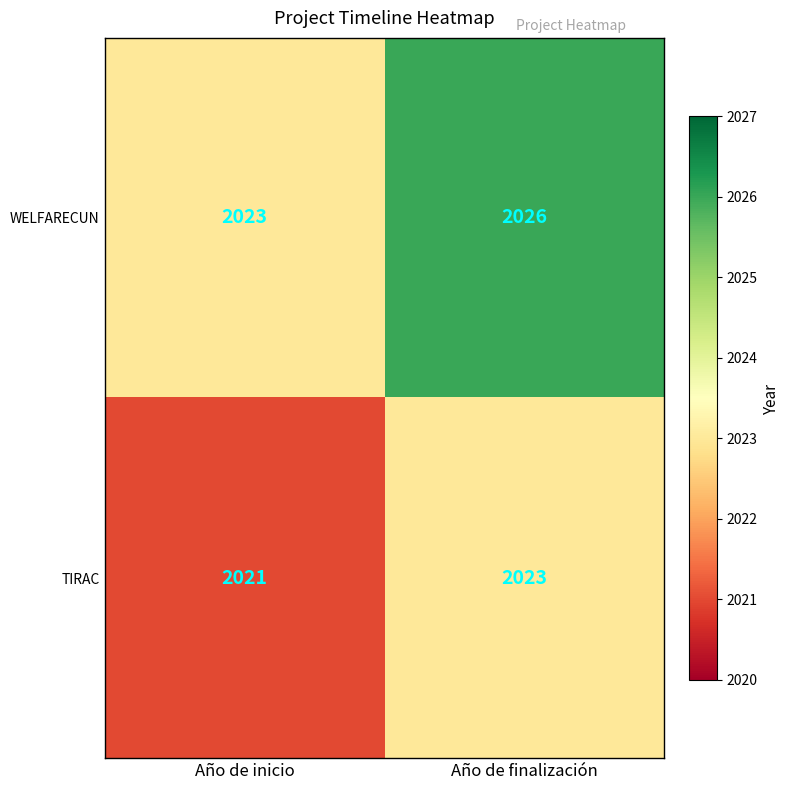

What is the difference between the maximum and minimum values in the WELFARECUN series?

3